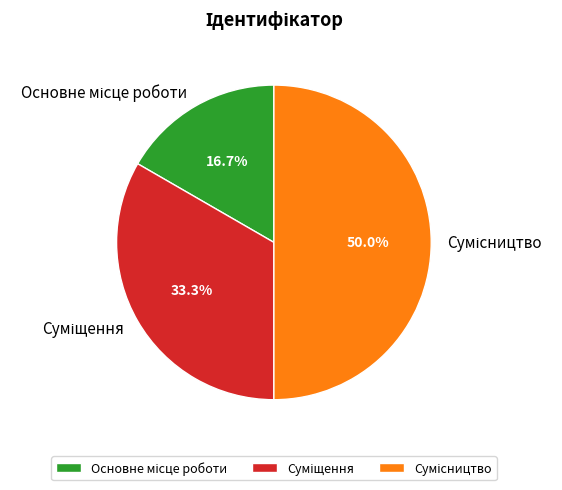

What is the largest slice in the pie chart?

Сумісництво